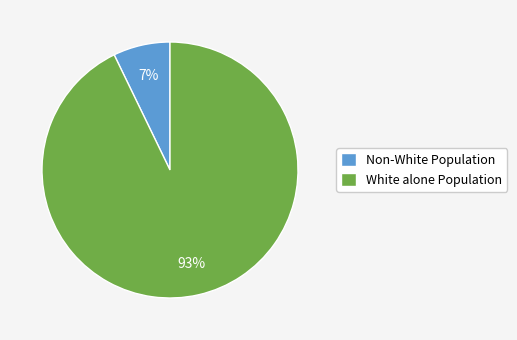

Which slice is the largest?

White alone Population